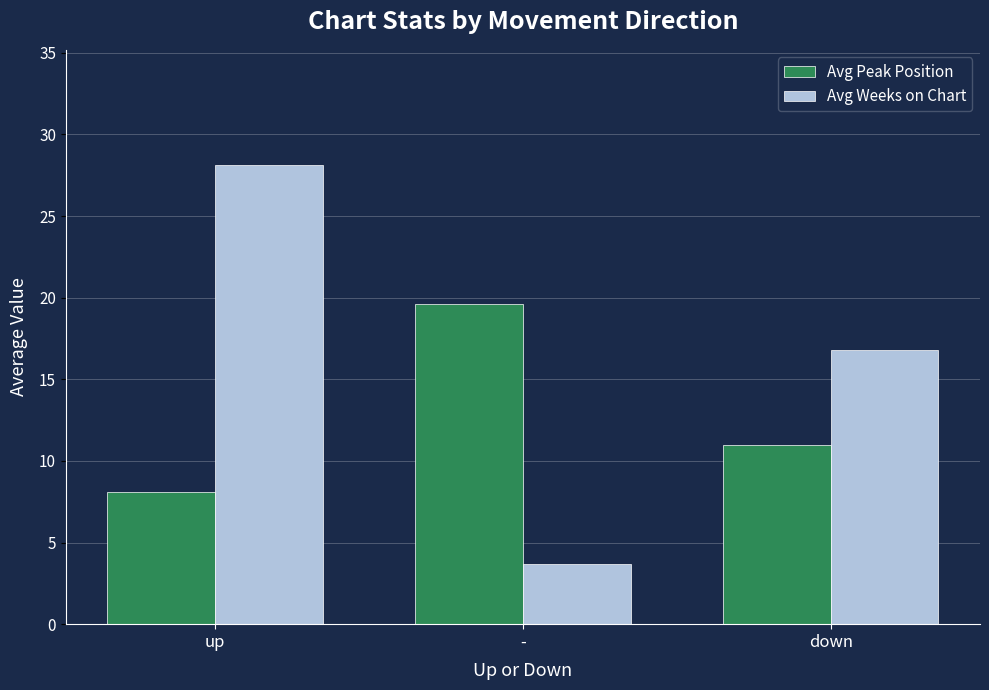

Reading left to right, transcribe all the data shown in this chart.

Avg Peak Position: up=8.1	-=19.6	down=11.0
Avg Weeks on Chart: up=28.1	-=3.7	down=16.8